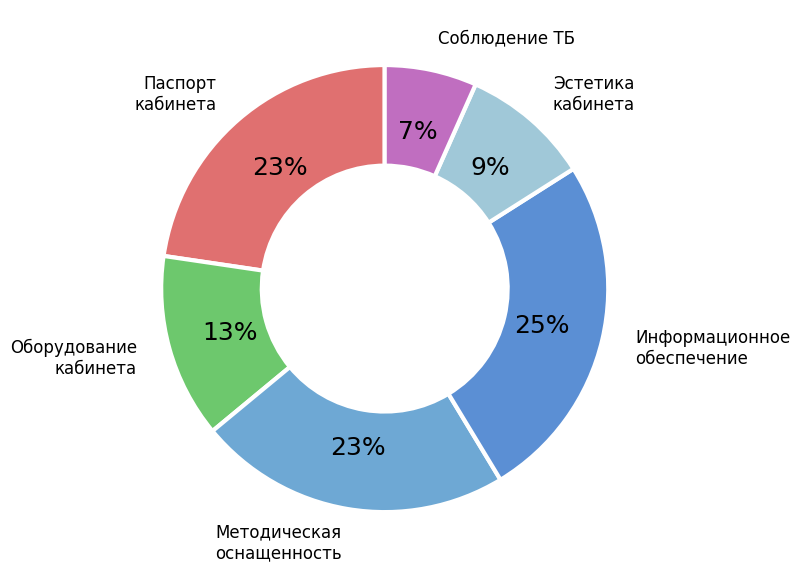

Is there a majority slice in this chart?

No